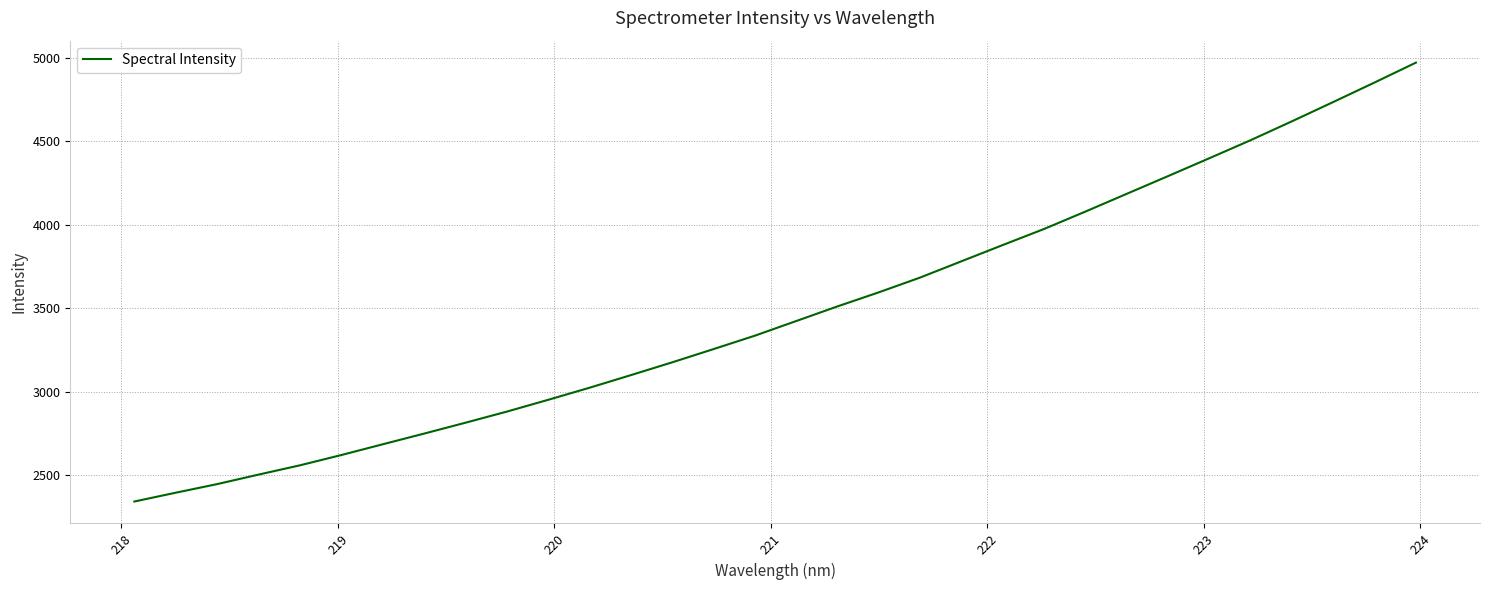

True or false: there are more than 2 points higher than both neighbors.

False